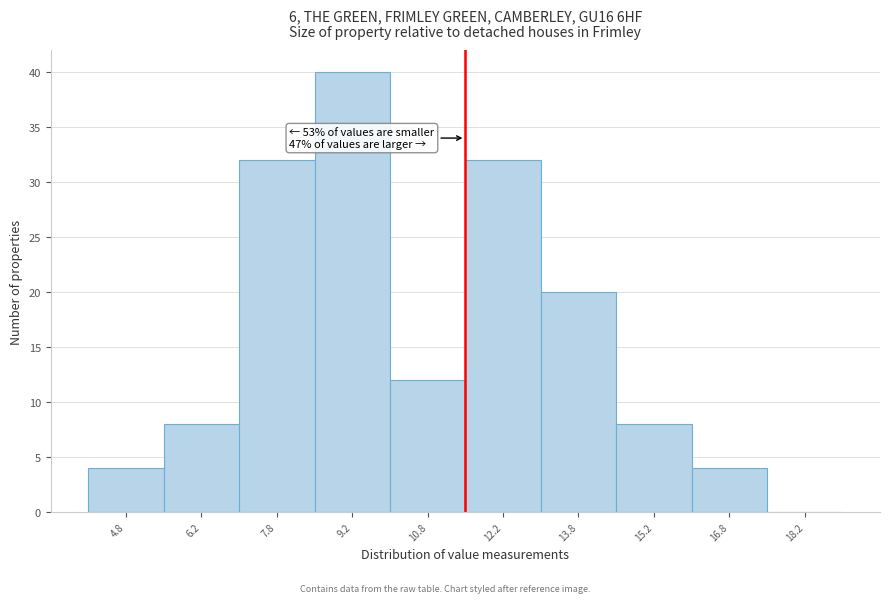

Which range on the x-axis has the tallest bar?

8.5 to 10.0